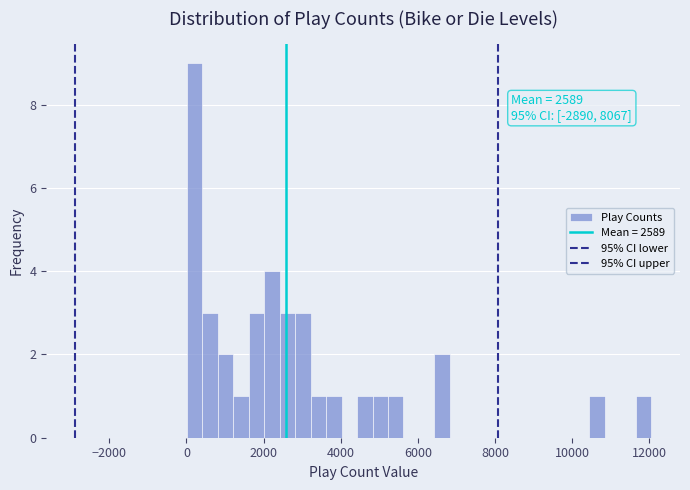

Around what value on the x-axis is the tallest bar? Give the approximate position of its centre, as read against the axis.

200